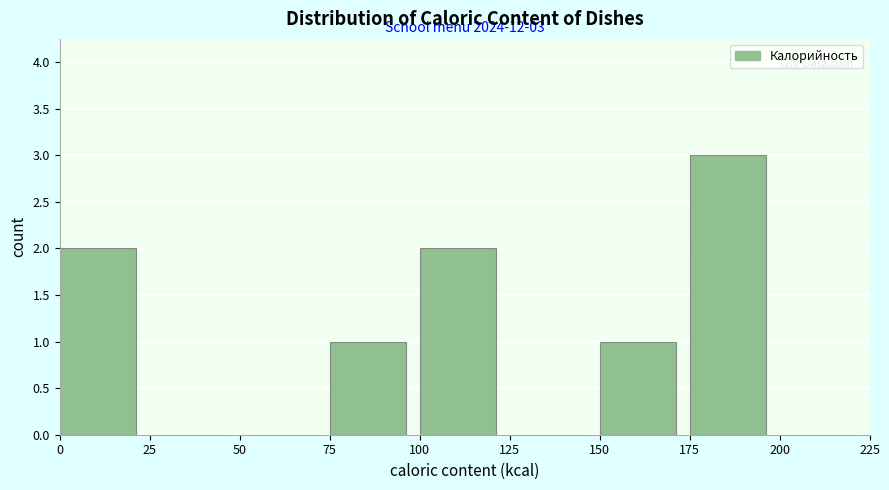

Which range on the x-axis has the tallest bar?

175 to 200